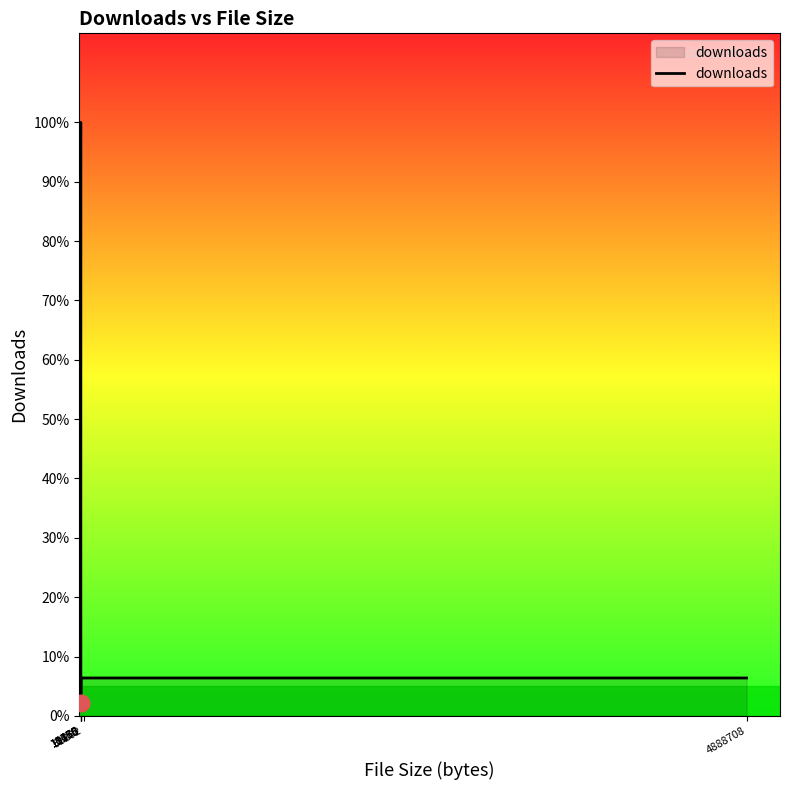

What is the difference between the values at 31202 and 9450?

1